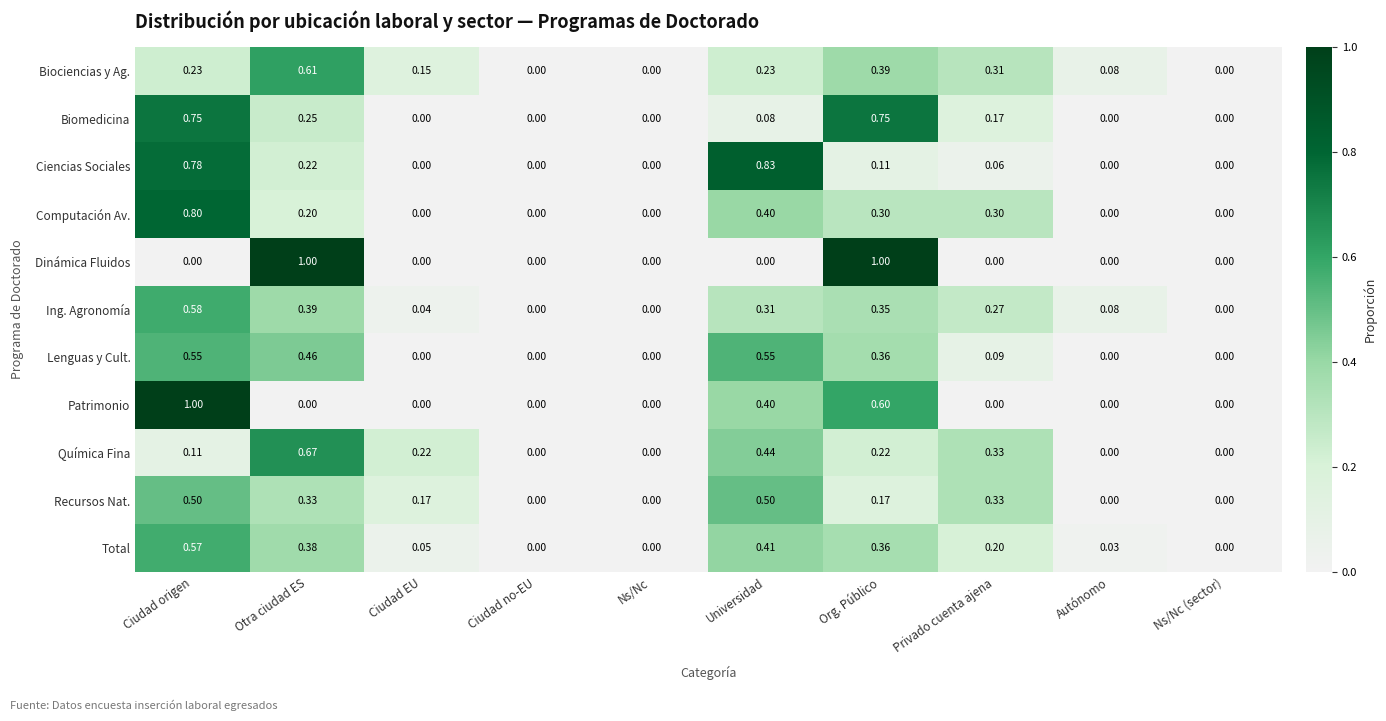

What is the total value across all series at Autónomo?

0.2